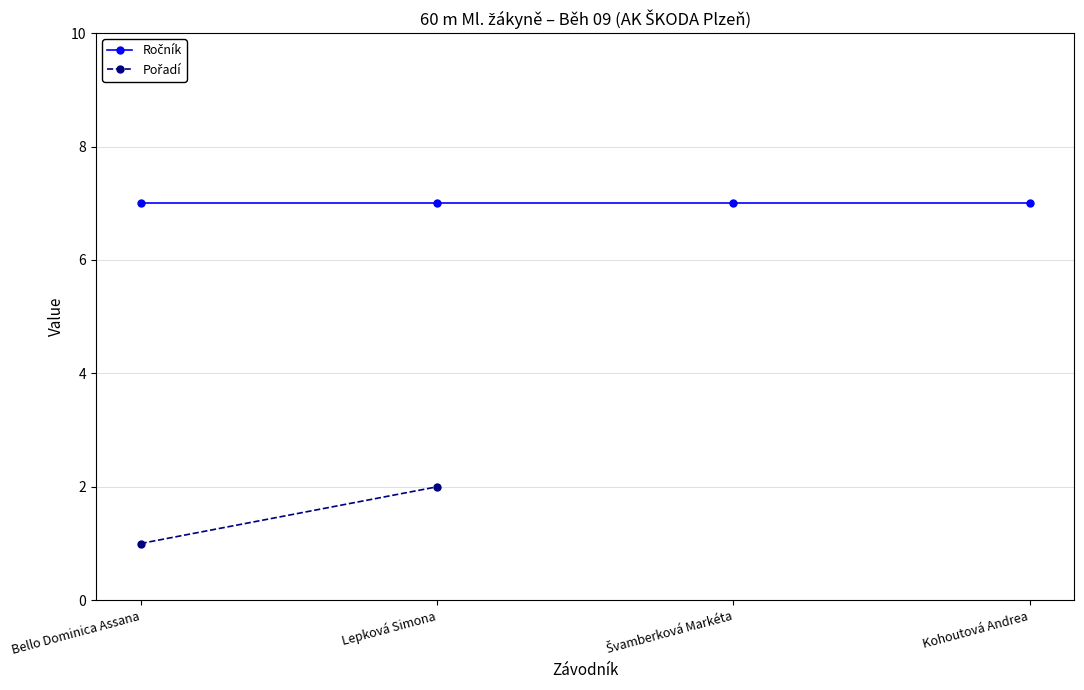

At which label does Pořadí reach its peak?

Lepková Simona